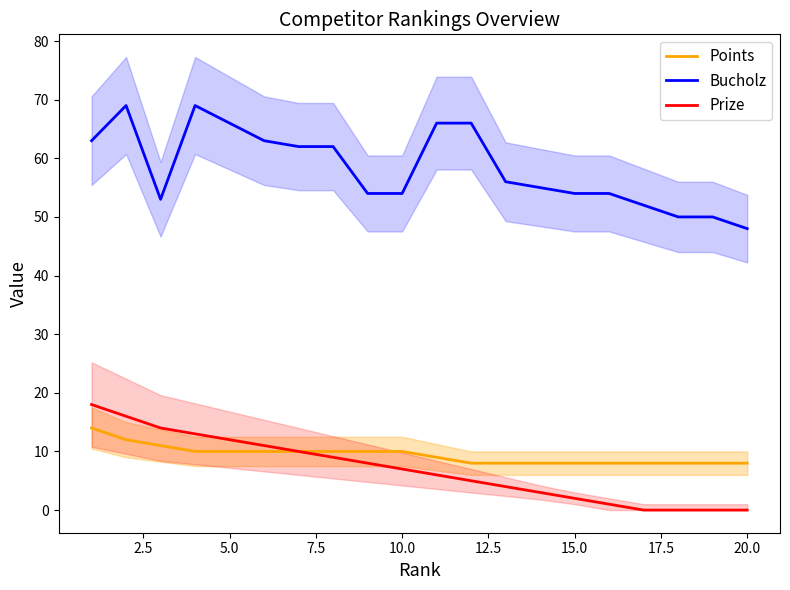

At which label does Bucholz reach its minimum?

20.0